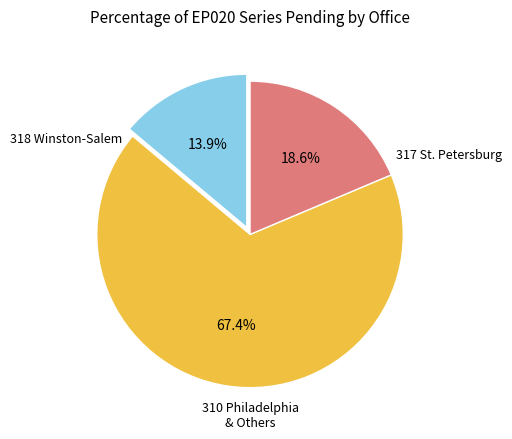

To the nearest percent, what is the difference between the largest and smallest slice percentages?

54%